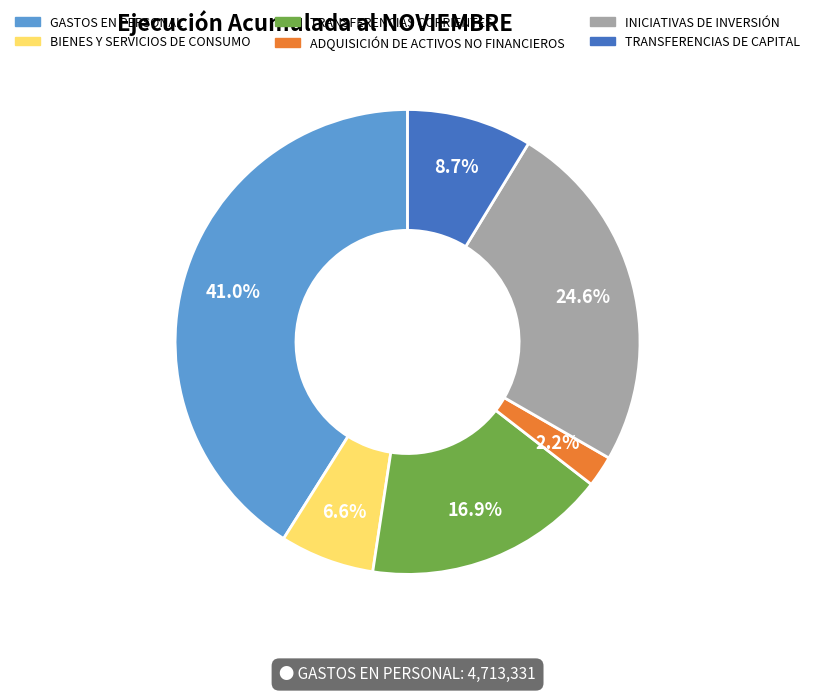

How many segments does this pie chart have?

6